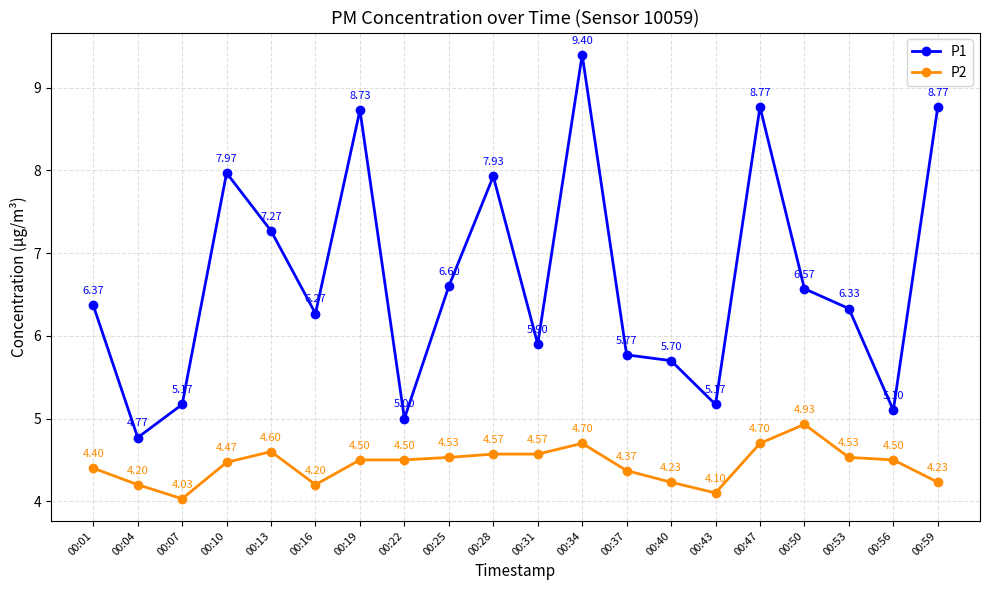

What is the maximum value shown in the chart?

9.4